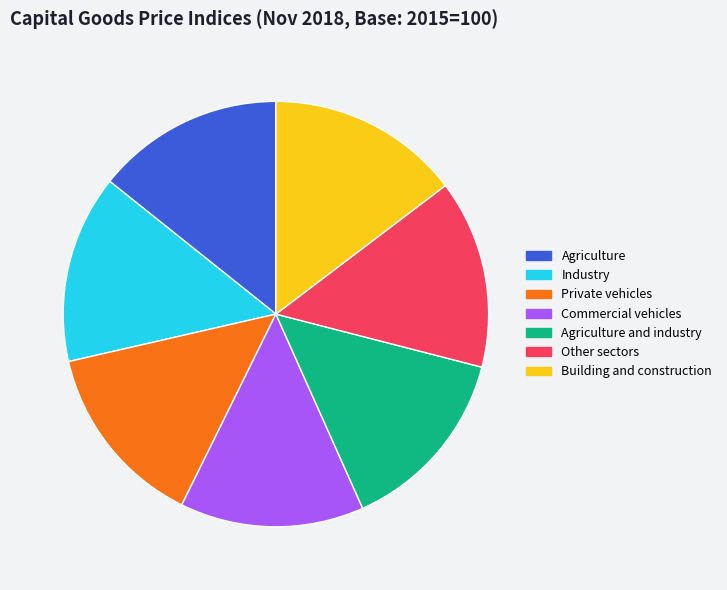

How many slices are in this pie chart?

7